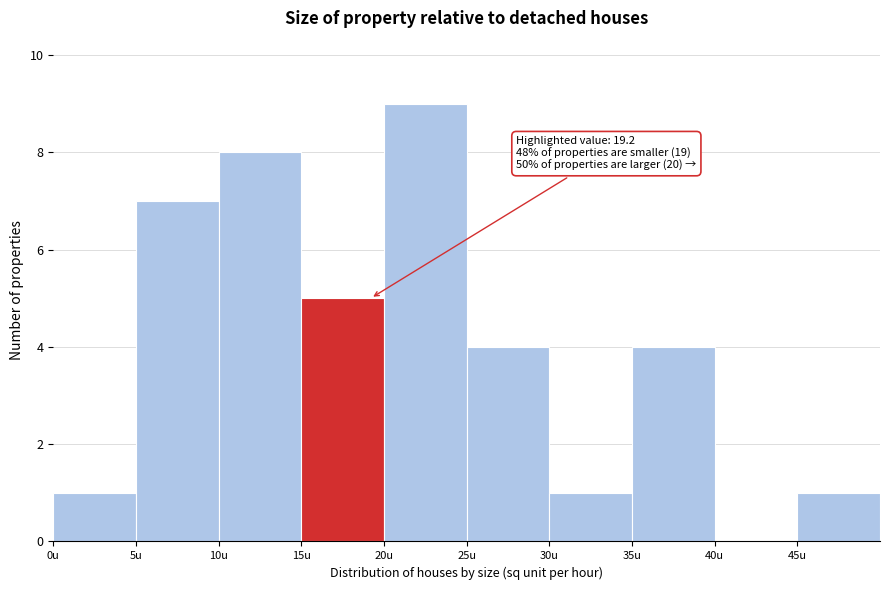

Over which range of the x-axis is the bar tallest?

20 to 25